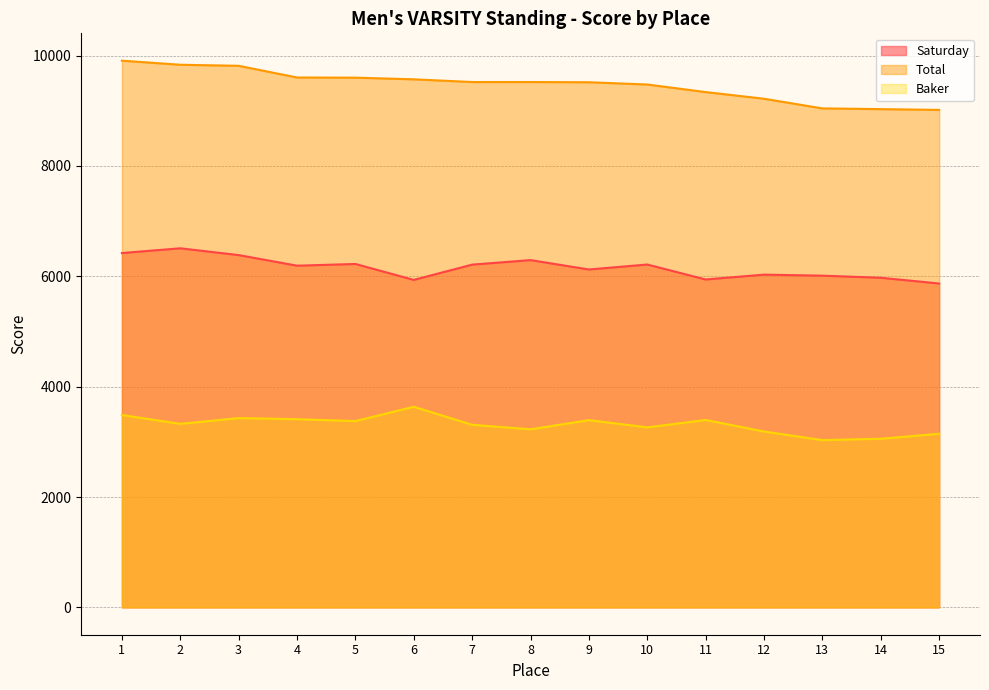

What is the difference between the maximum and second lowest values in the Baker series?

579